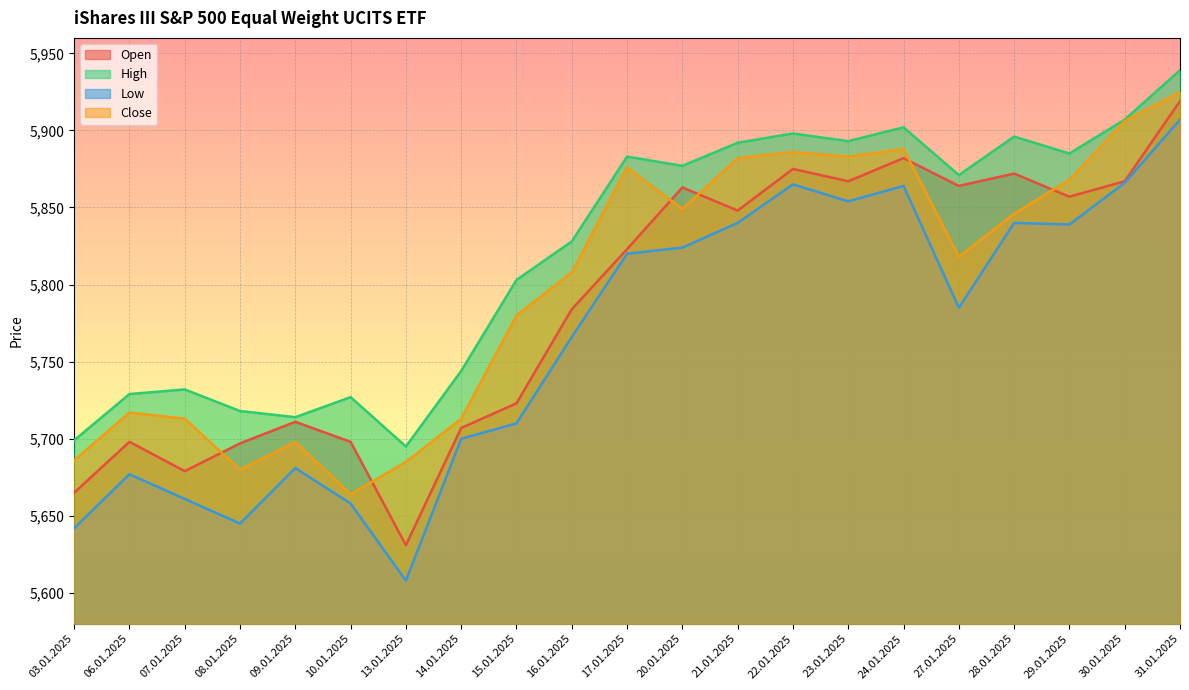

At 28.01.2025, list the series in order from smallest to largest.

Low, Close, Open, High